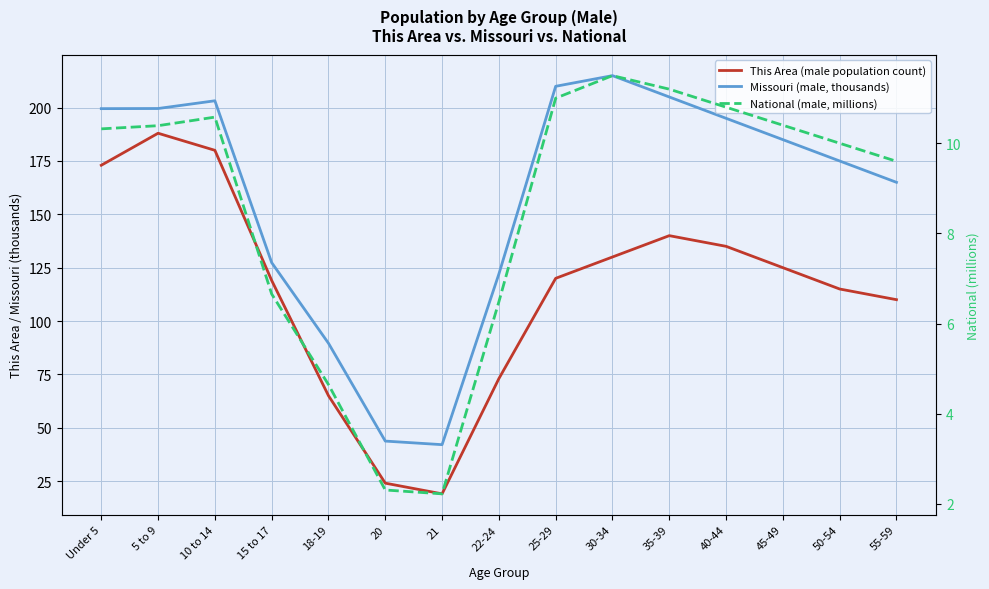

What is the approximate value of This Area (male population count) at 22-24?

73.0